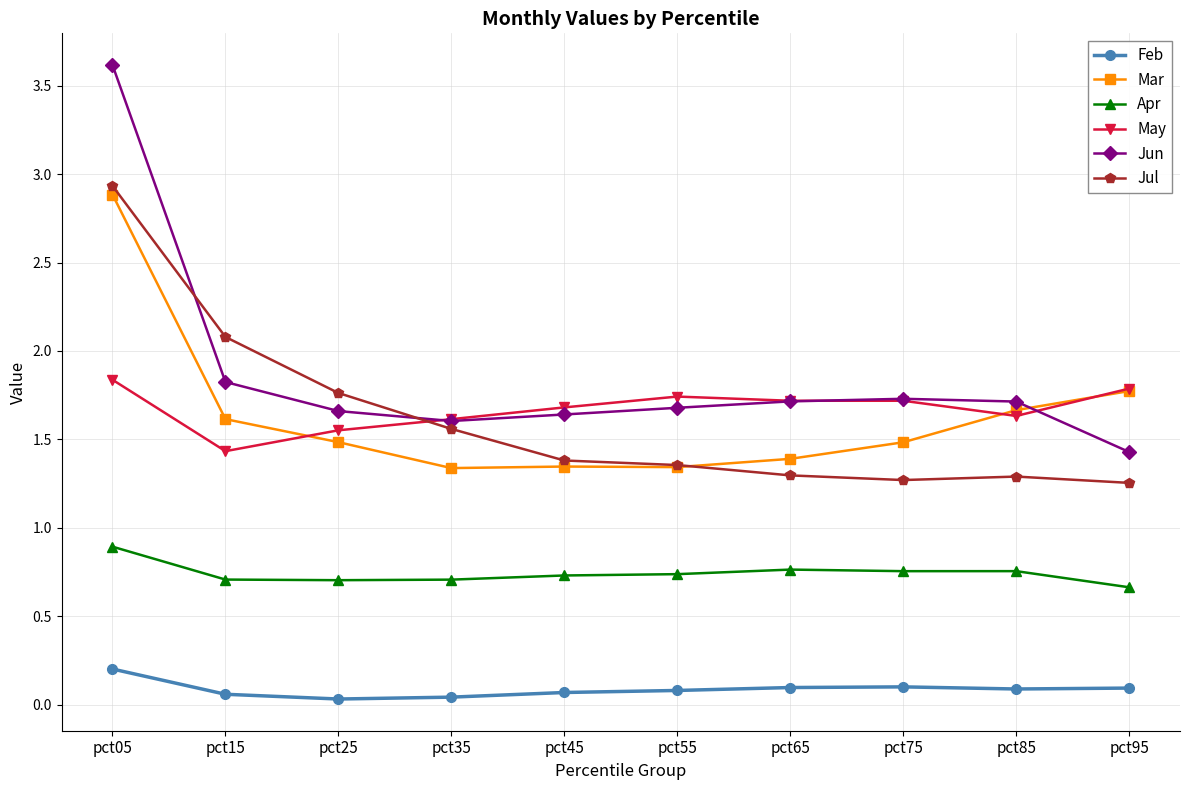

True or false: Jul has a value of 3.9 at pct05.

False